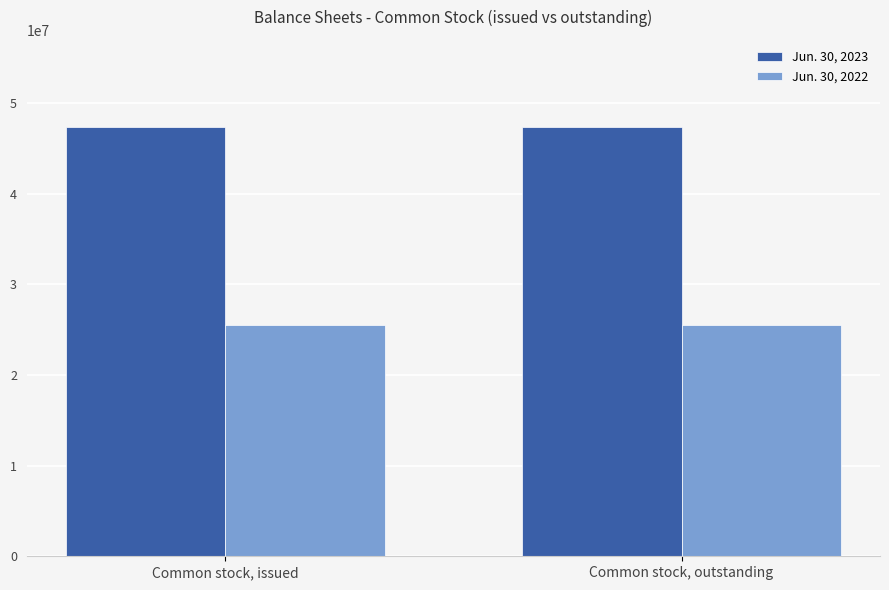

The value of Jun. 30, 2022 at Common stock, outstanding is 33644838. True or false?

False